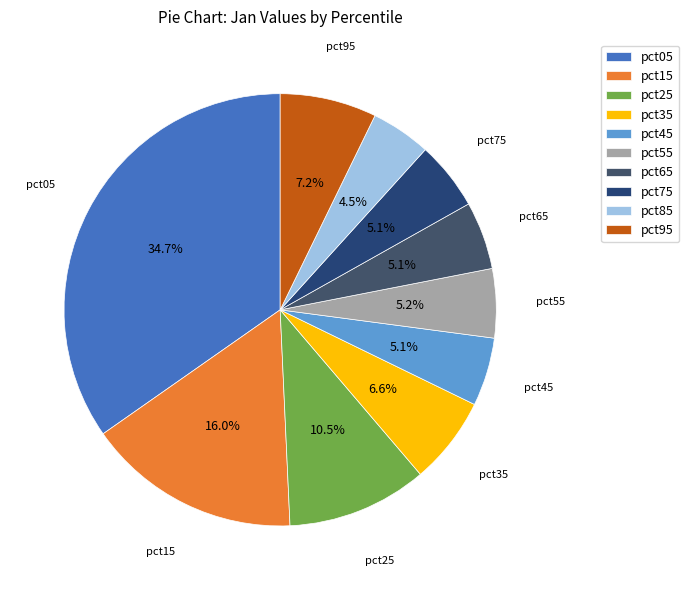

How much of the chart is everything except pct65?

94.9%